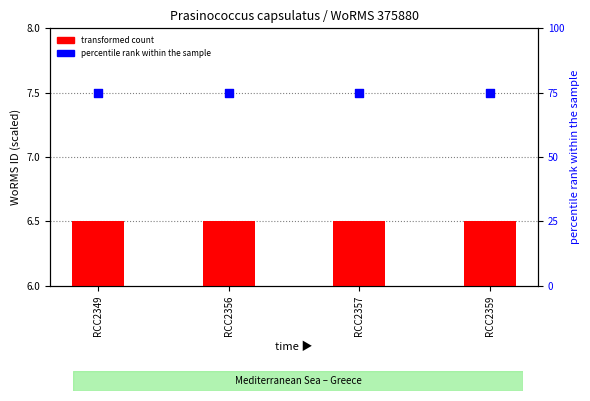

At which category is the sum across all series the highest?

RCC2349